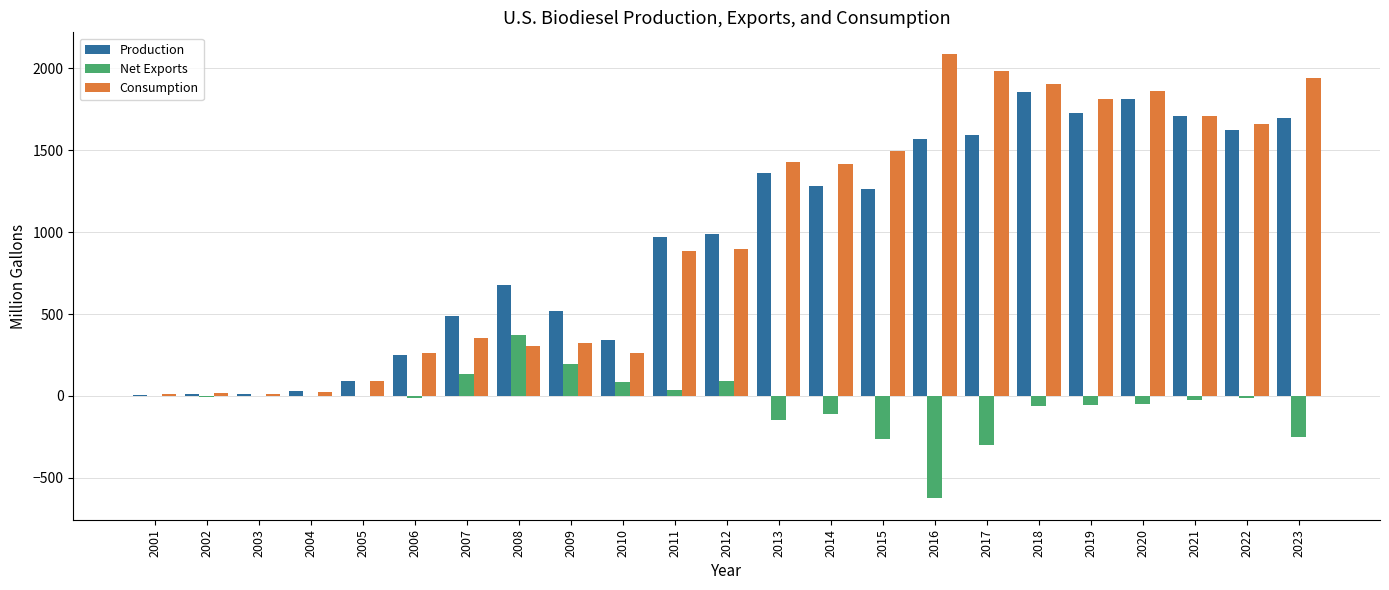

At which category does the chart reach its peak across all series?

2016